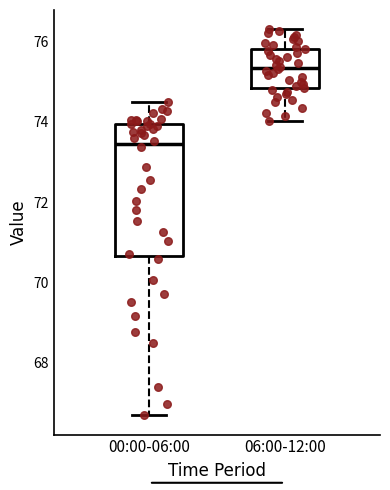

Which box is the tallest, from its lower edge to its upper edge?

00:00-06:00